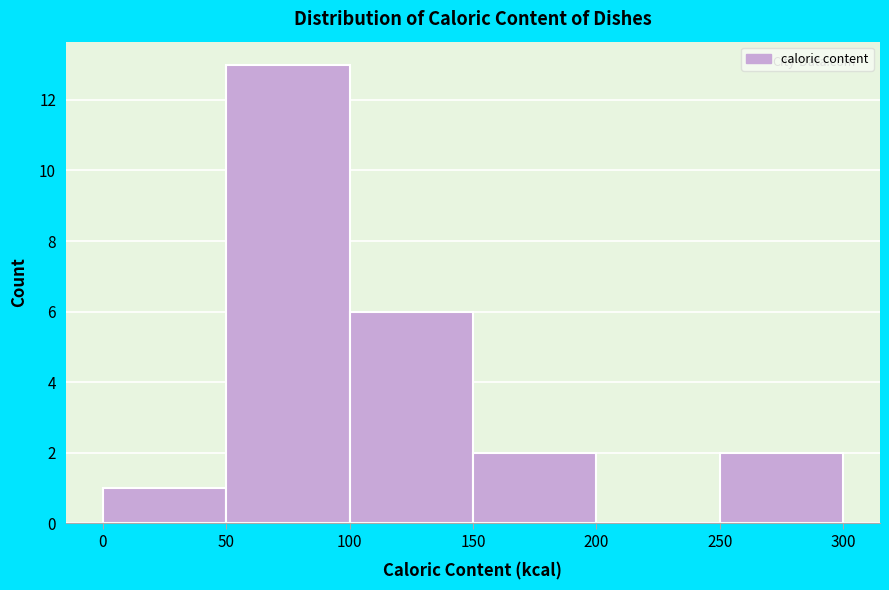

Reading left to right, list every bar in this chart as the range it spans on the x-axis followed by its height. The values are not printed on the chart, so give them approximately, as read against the axis.

0 to 50: 1
50 to 100: 13
100 to 150: 6
150 to 200: 2
200 to 250: 0
250 to 300: 2